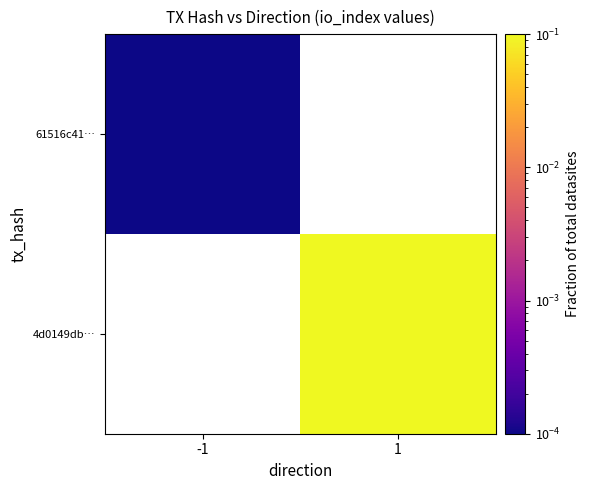

At 1, list the series in order from smallest to largest.

61516c41…, 4d0149db…